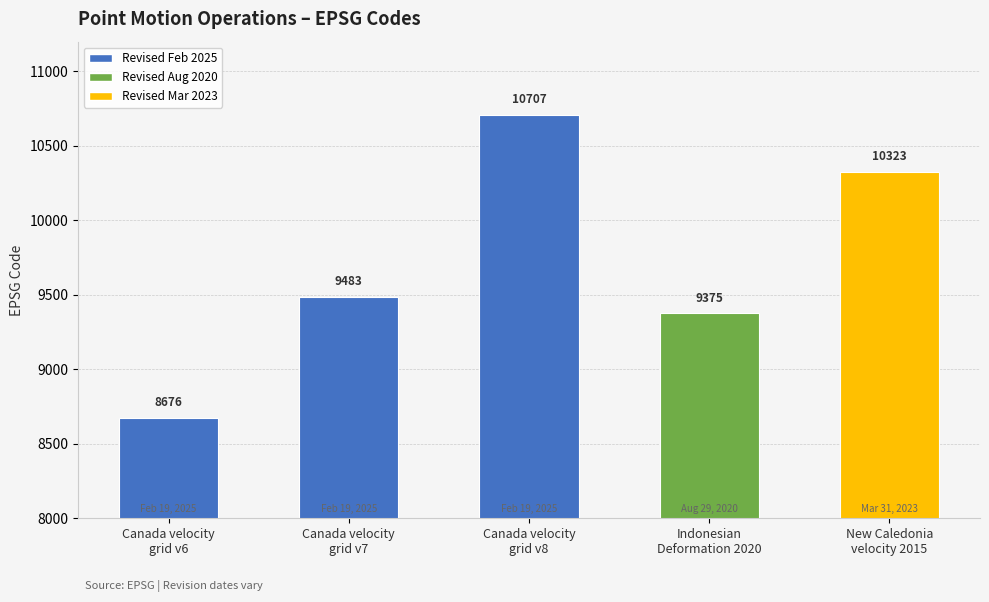

What is the difference between the maximum and minimum values?

2031